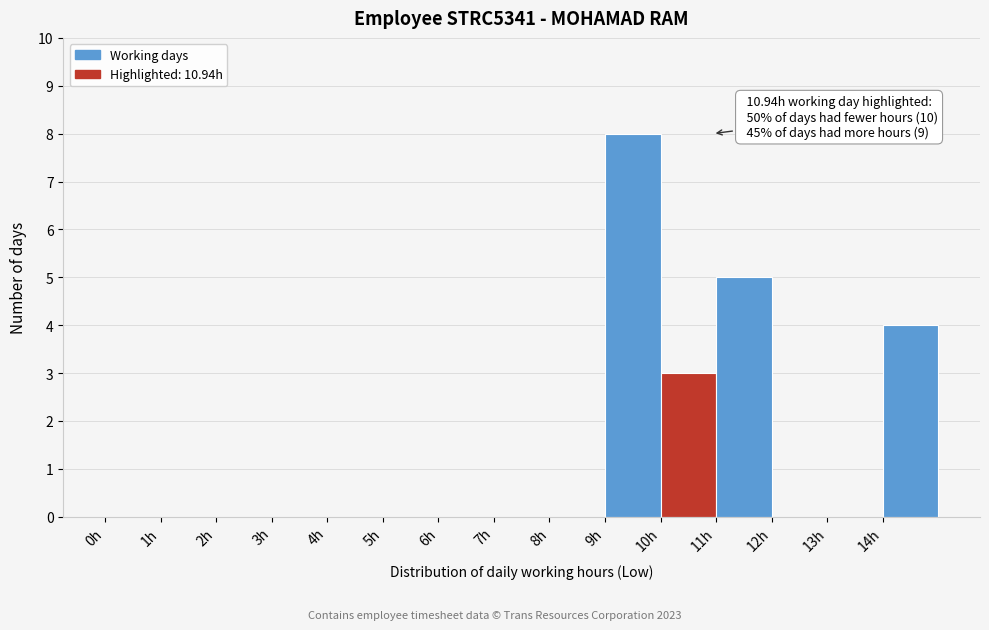

Which range on the x-axis has the tallest bar?

9 to 10